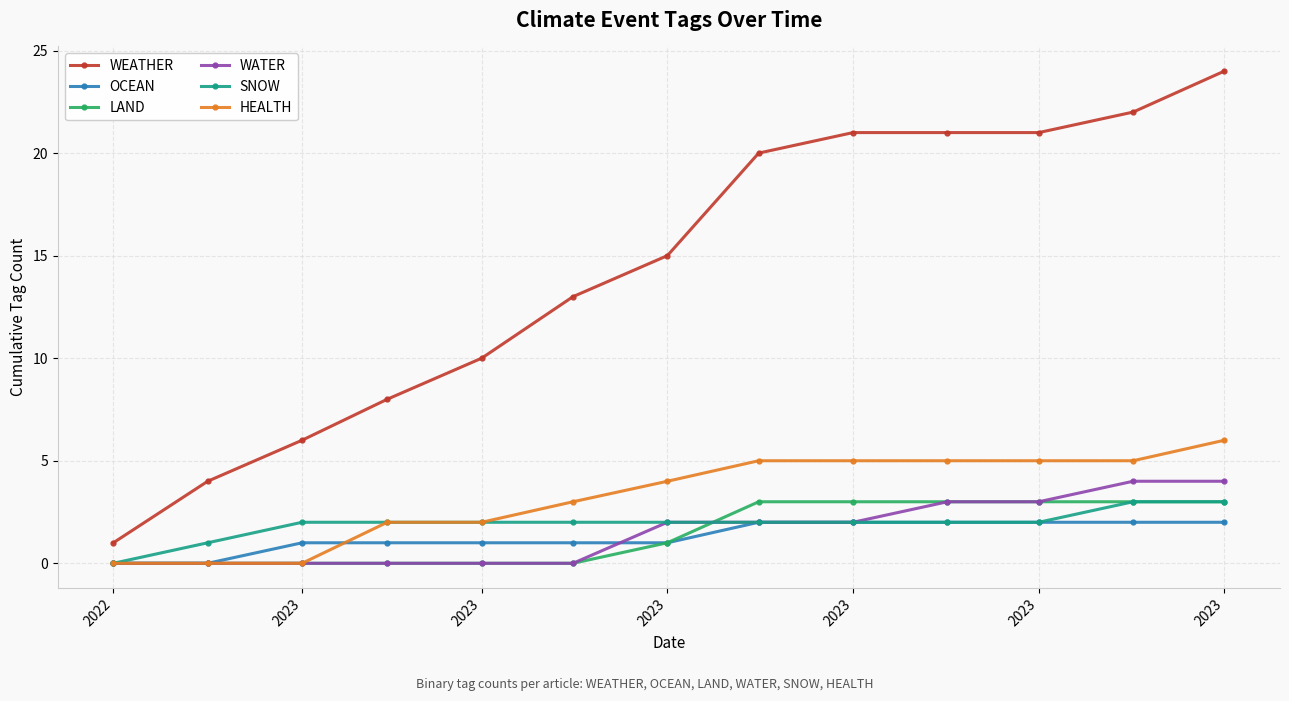

True or false: WEATHER and WATER intersect in this chart.

False